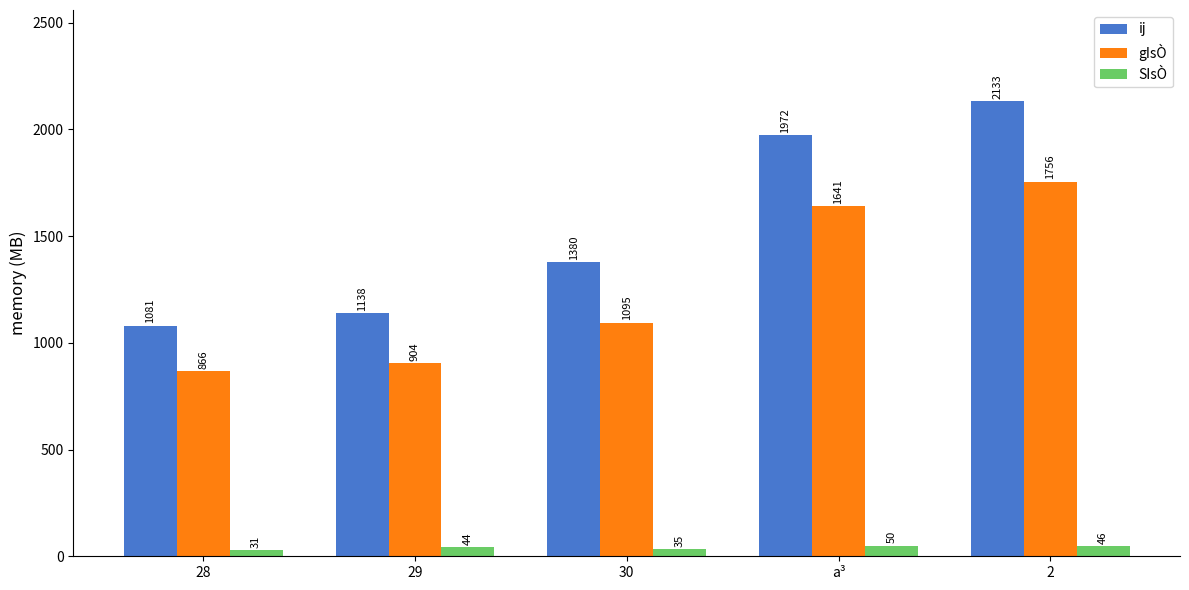

What is the difference between the highest and lowest values at 28?

1050